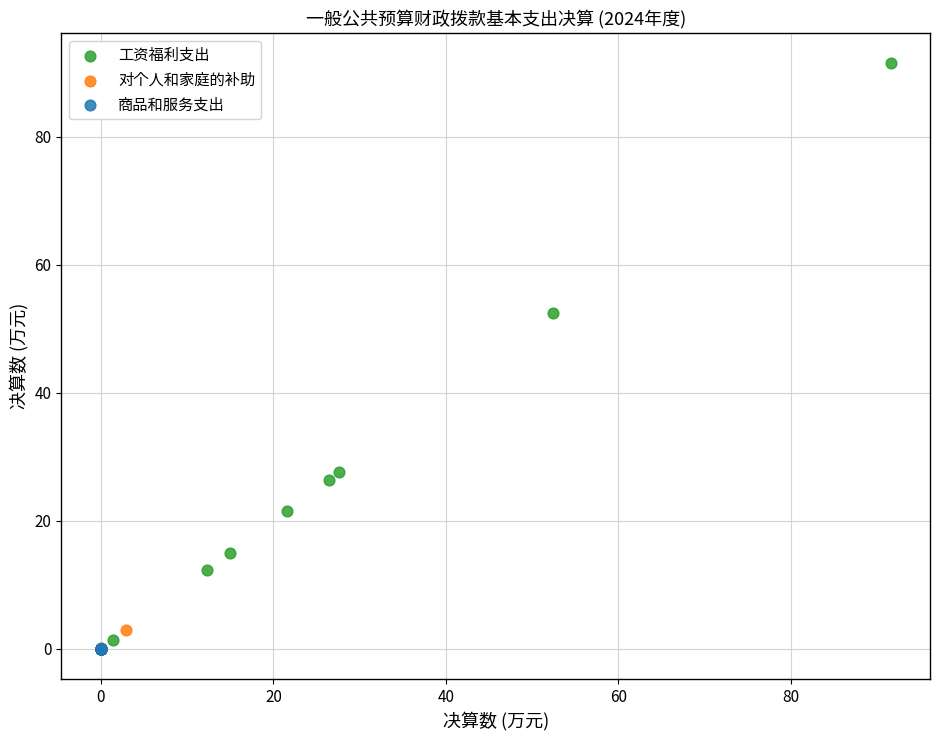

Which series contains the highest Y value?

工资福利支出